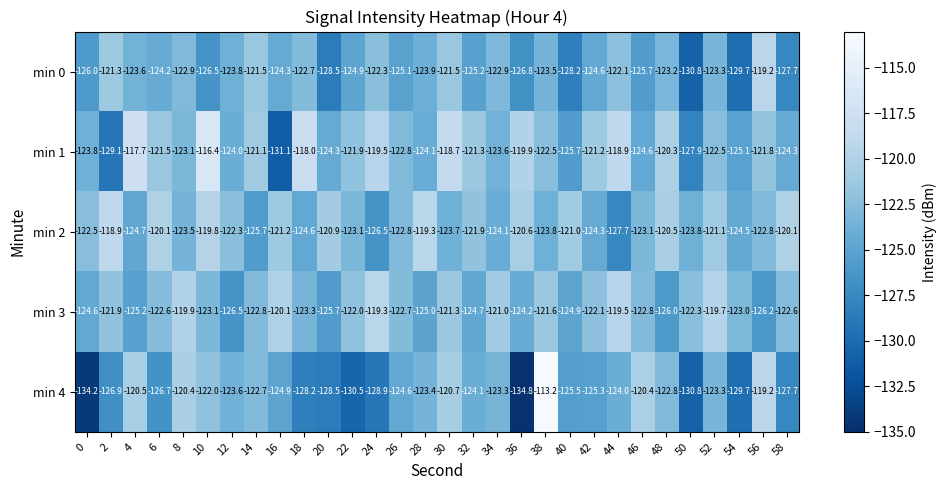

What is the difference between the min 3 values at 52 and 6?

2.9